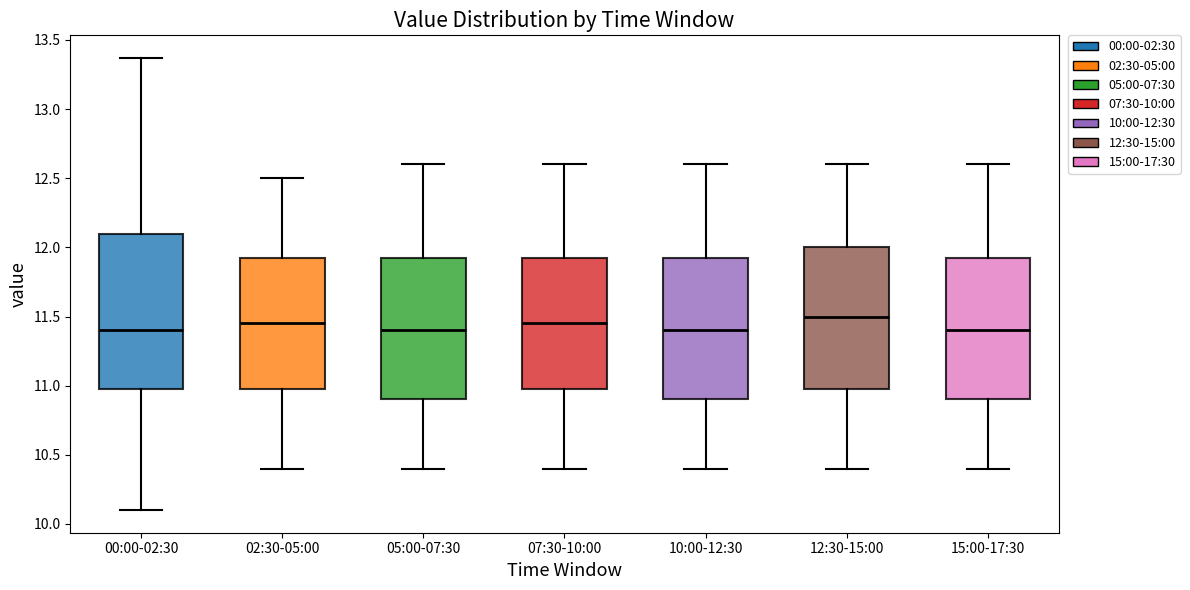

Comparing the boxes themselves (not the whiskers), which one is the tallest?

00:00-02:30